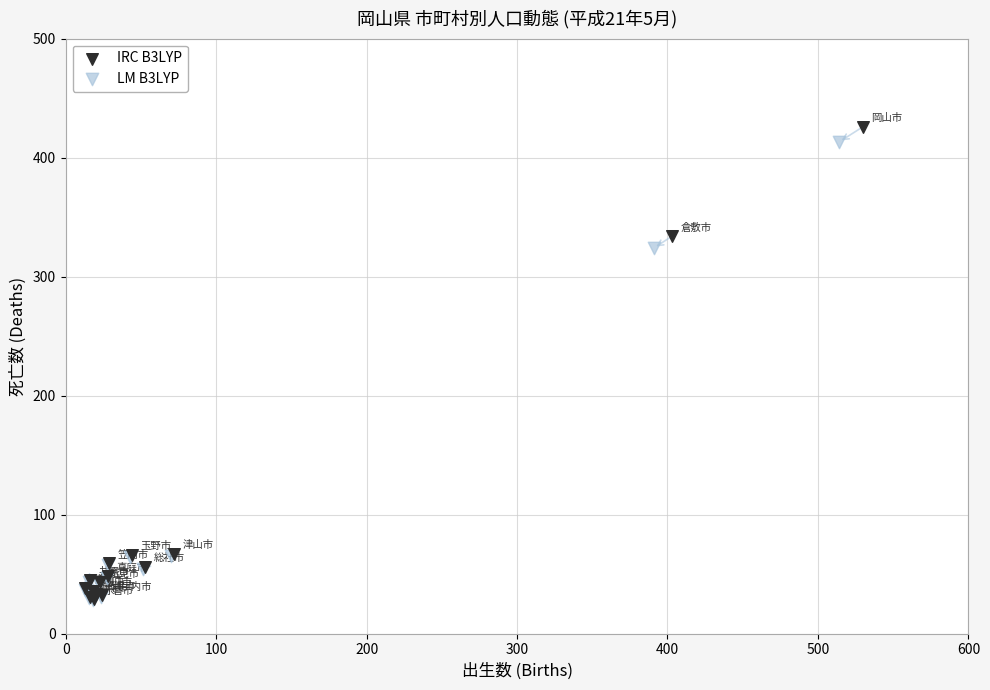

Which series has the widest spread of Y values?

IRC B3LYP